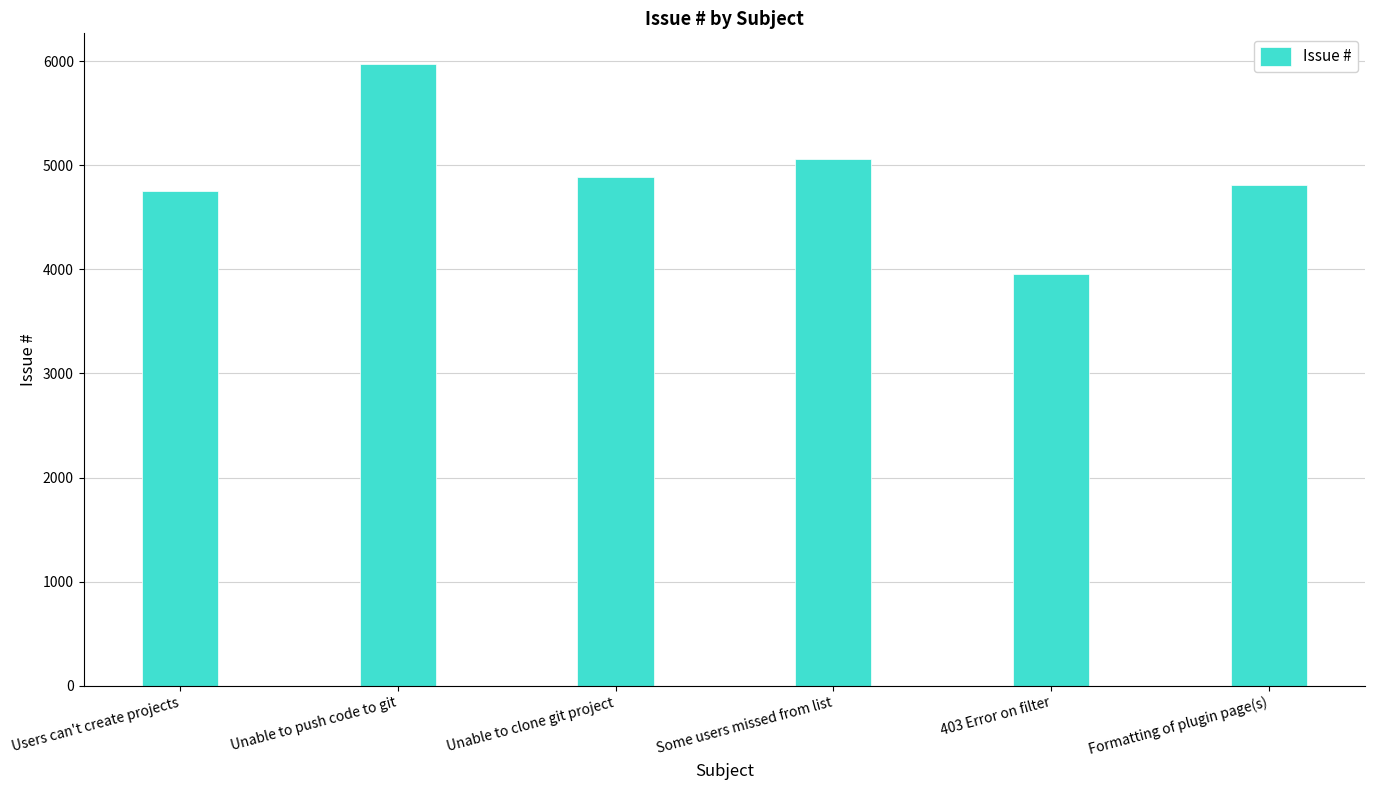

At which category does the chart reach its minimum across all series?

403 Error on filter